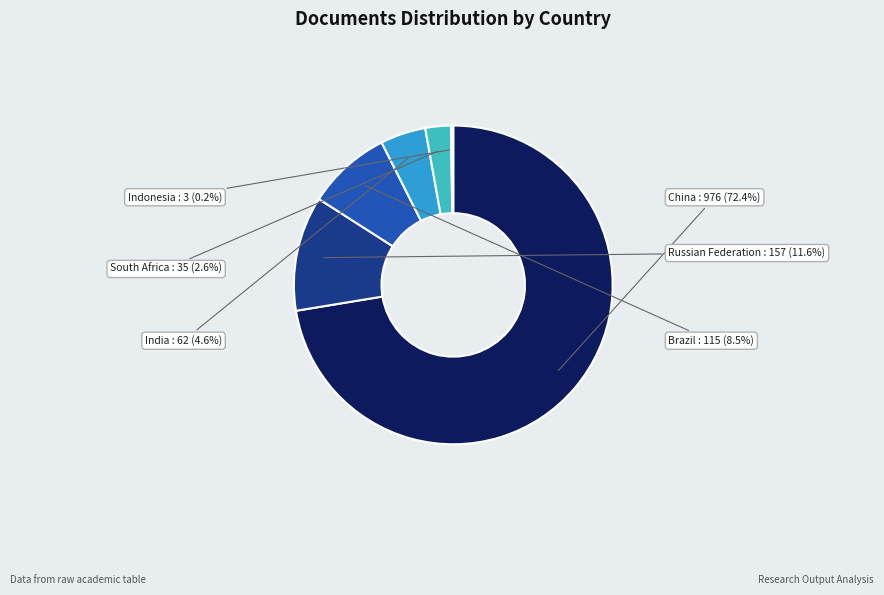

What is the largest slice in the pie chart?

China